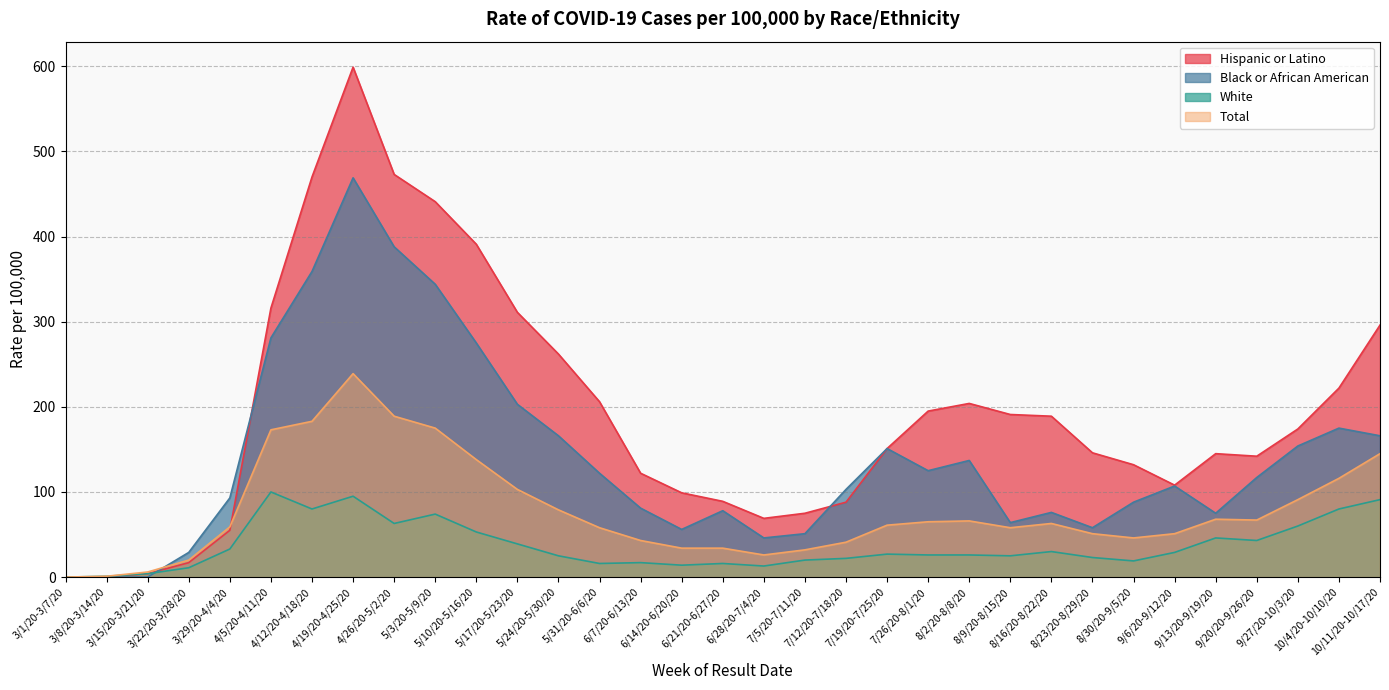

Count the number of data series in this chart.

4